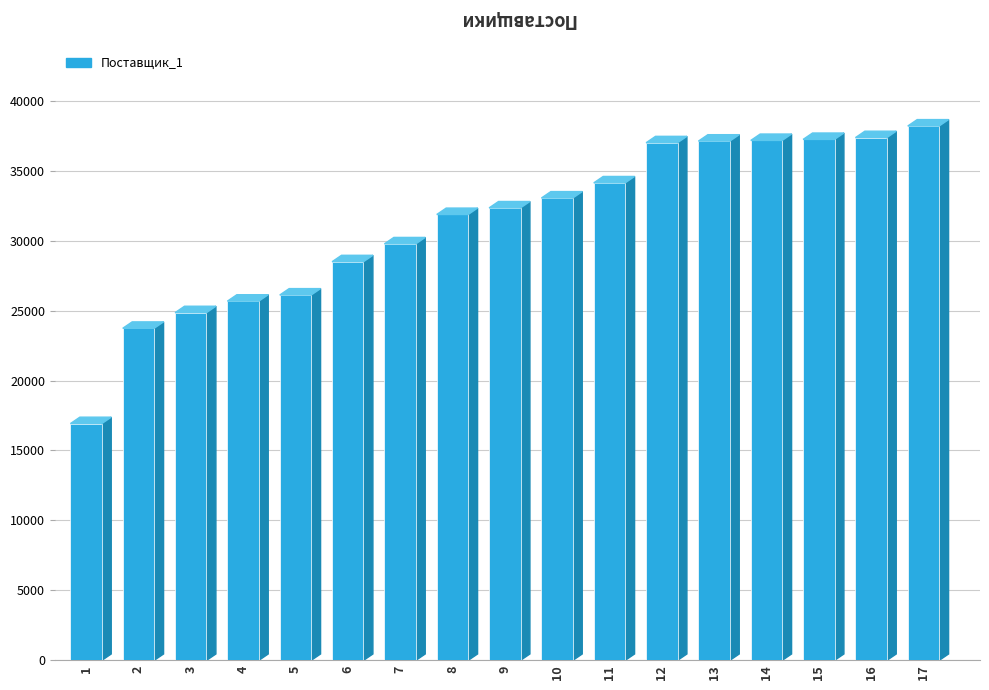

How many values are below 32336?

8